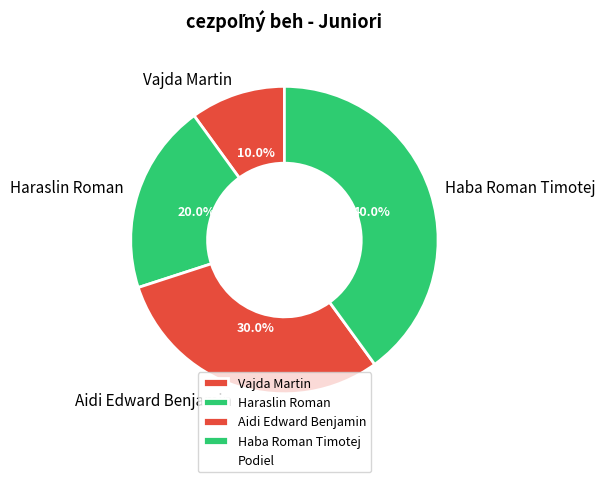

Which category has the biggest portion of the pie?

Haba Roman Timotej